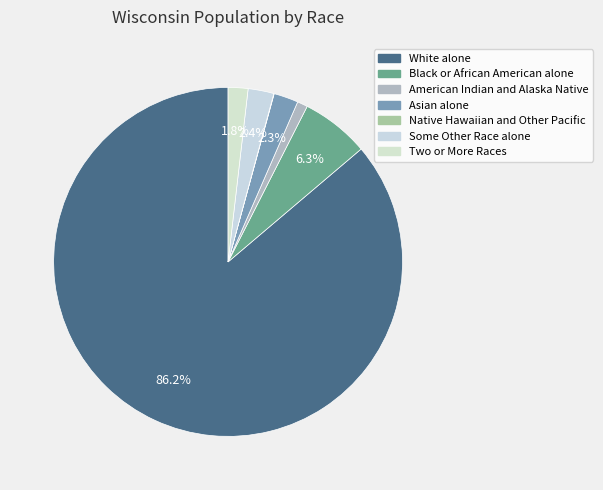

Rank the categories by value from lowest to highest.

Native Hawaiian and Other Pacific, American Indian and Alaska Native, Two or More Races, Asian alone, Some Other Race alone, Black or African American alone, White alone